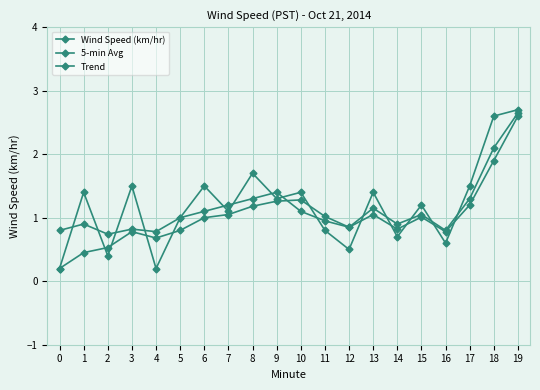

How many lines are shown in the chart?

3